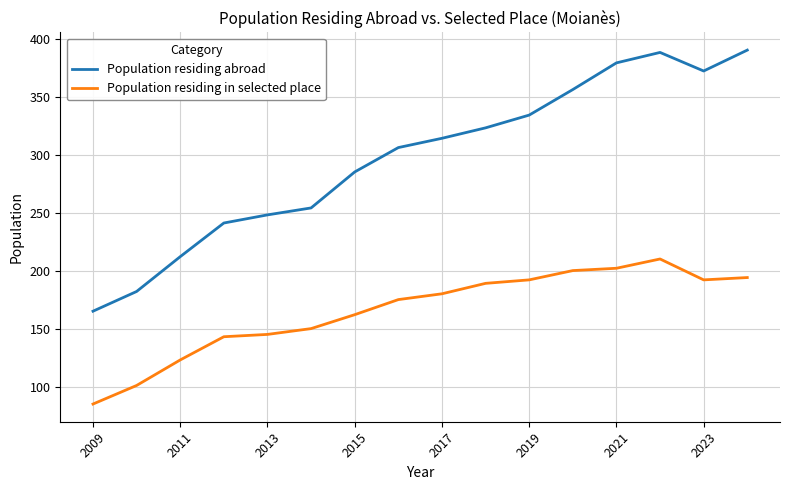

Which series has the largest total across all categories?

Population residing abroad